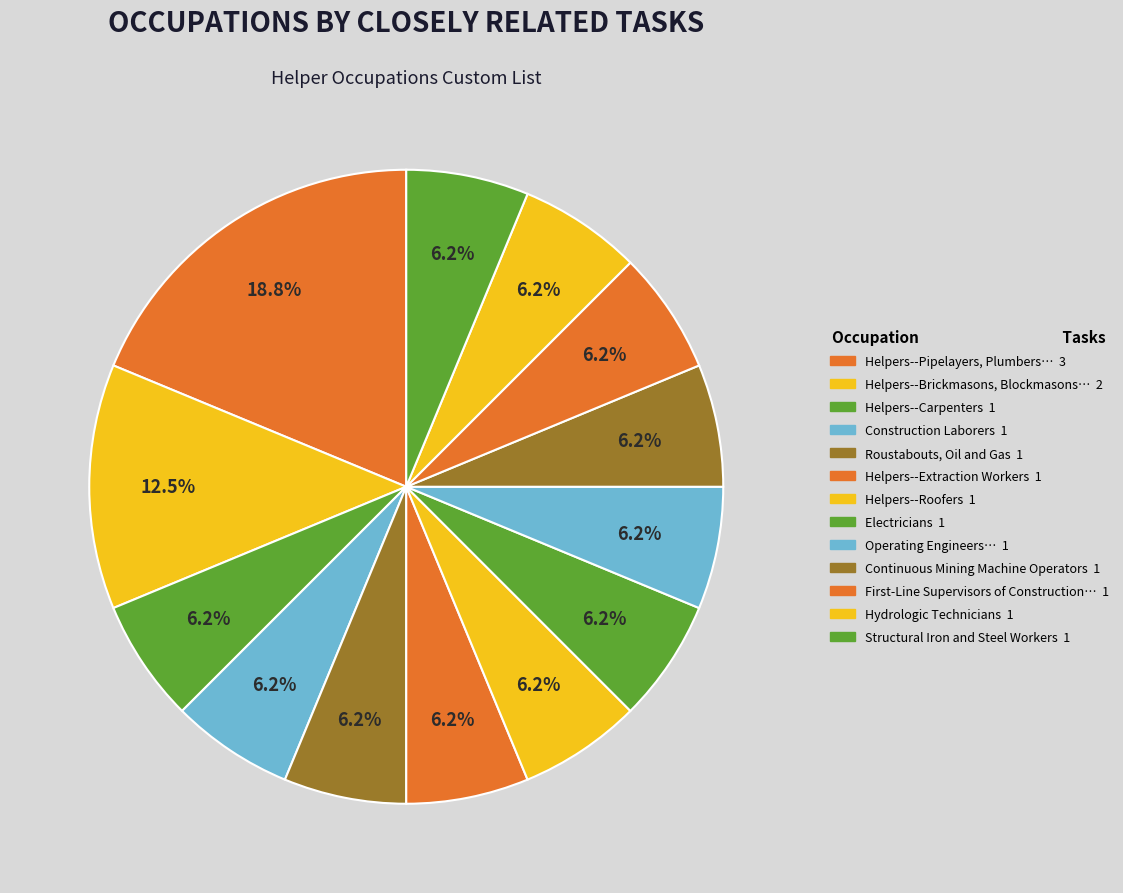

Count the number of slices in the pie.

13